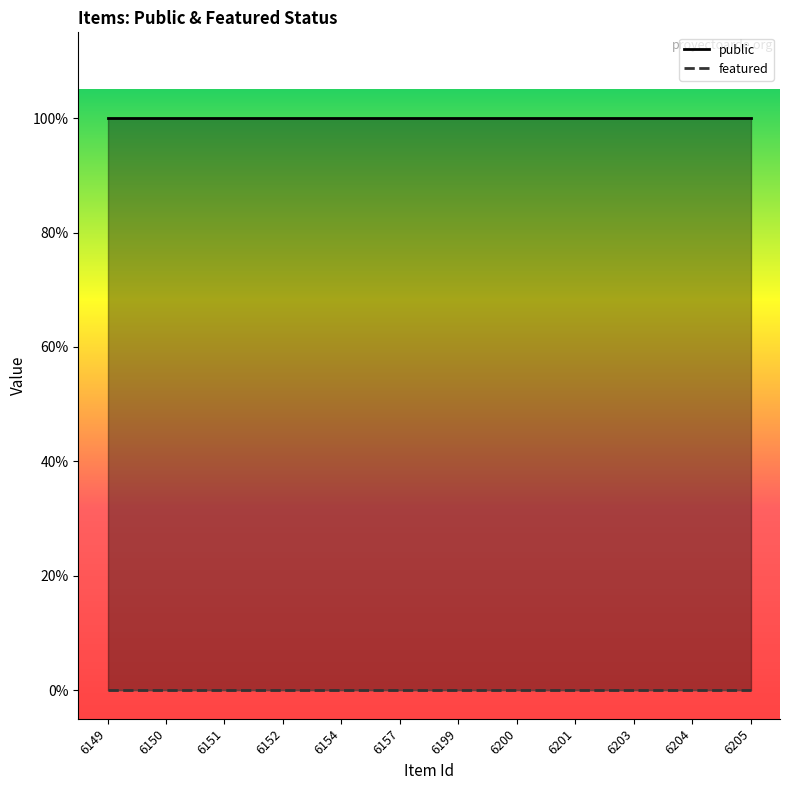

True or false: featured has more than 2 points higher than both neighbors.

False